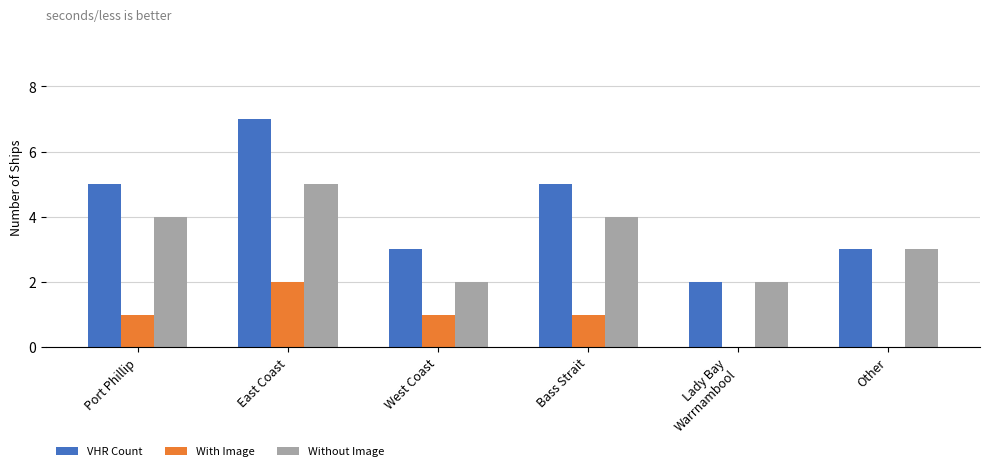

Is the value of With Image at East Coast greater than the value of VHR Count at Other?

No